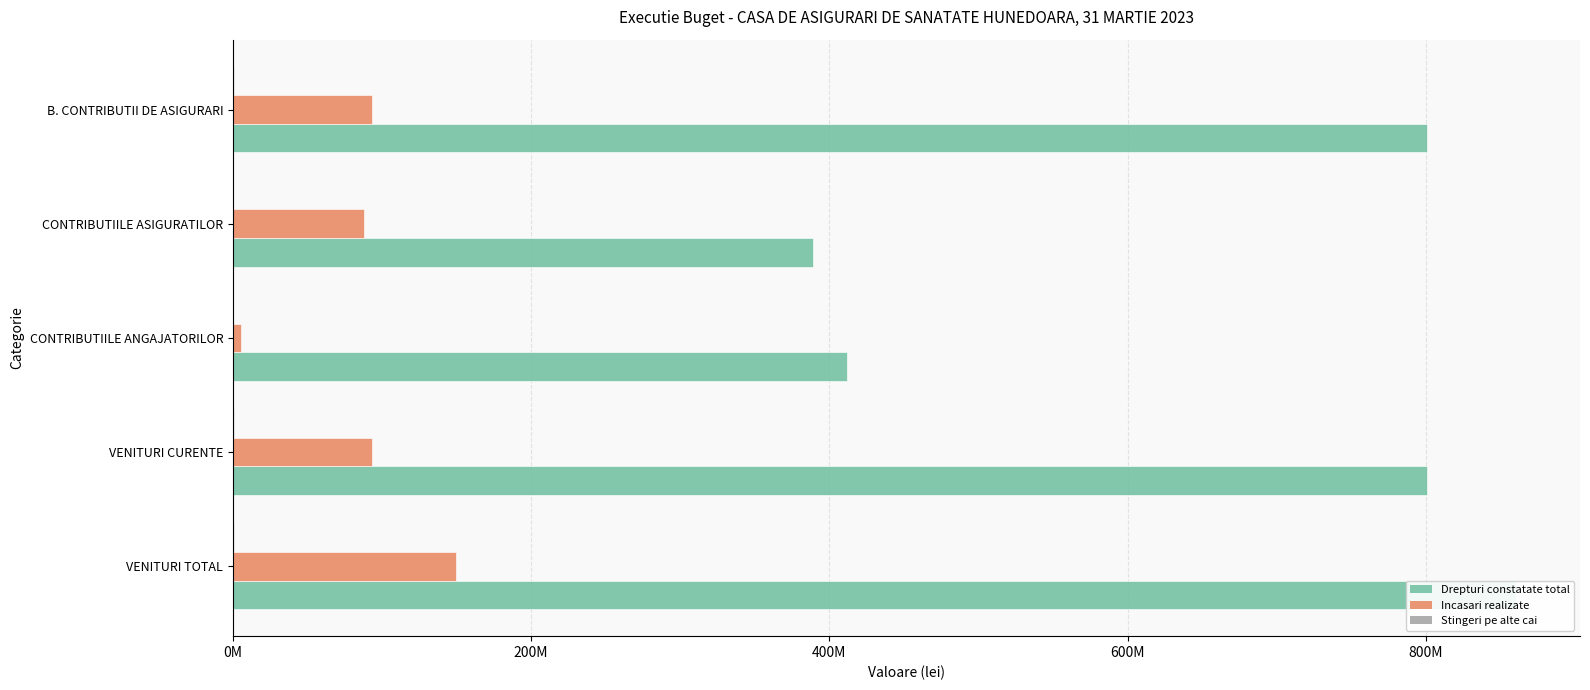

Which series has the largest range (max minus min)?

Drepturi constatate total